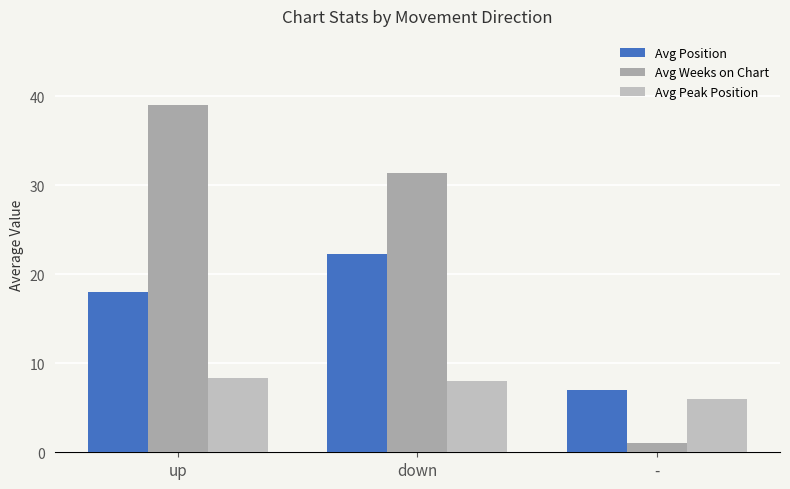

What is the difference between the Avg Weeks on Chart values at - and down?

30.4